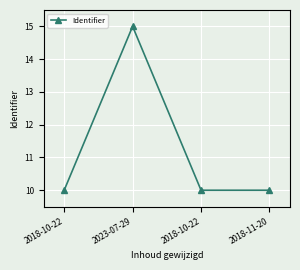

Does the chart have visible grid lines?

Yes